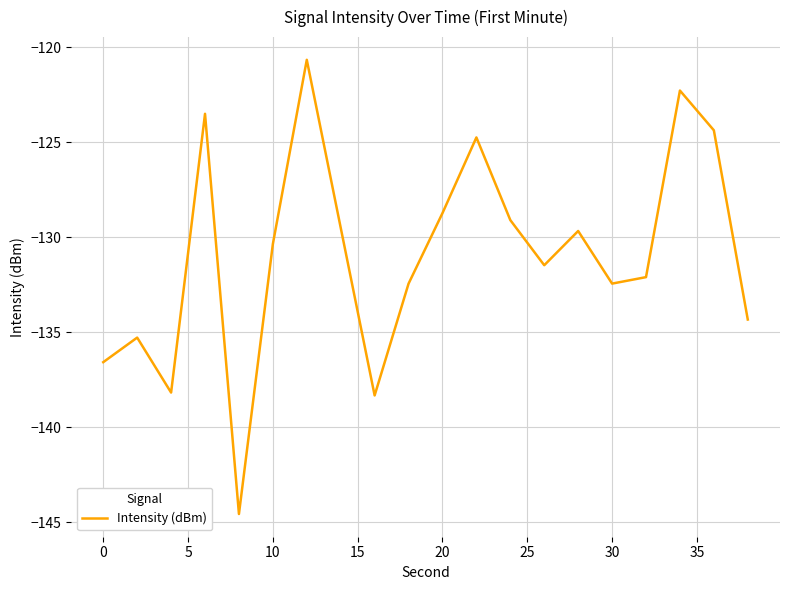

What is the minimum value shown in the chart?

-144.6